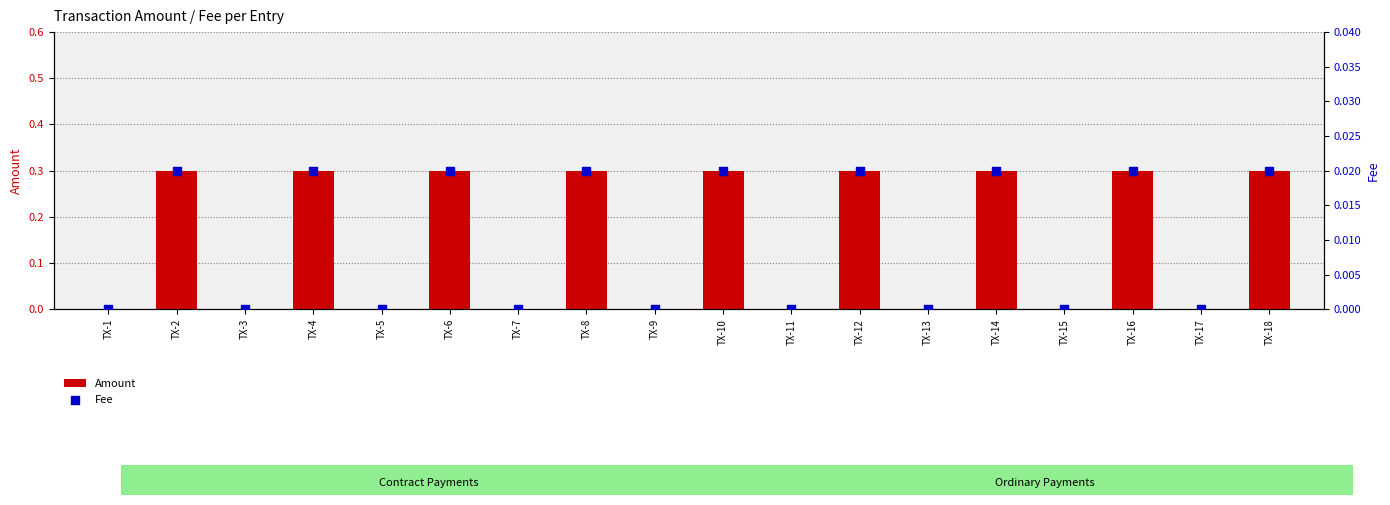

Which series has the largest Y range (max minus min)?

Amount